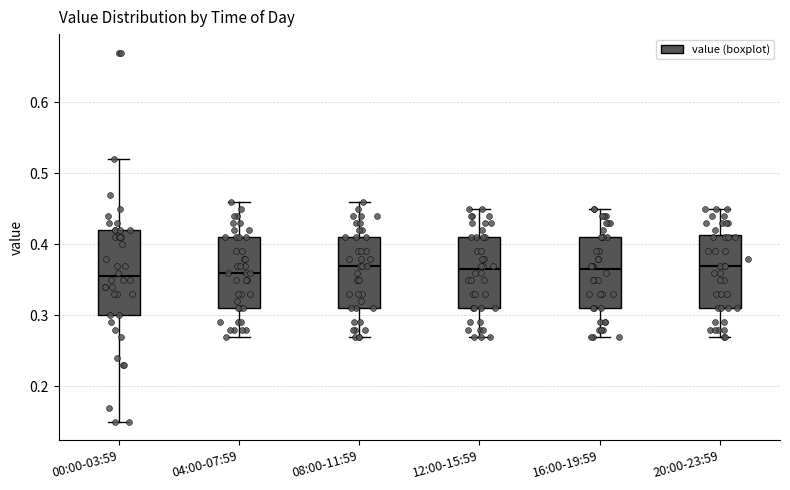

Reading left to right, transcribe this box plot: for each box, give where its median line is, the range the box spans, and where its two whiskers end, as read against the y-axis. The values are not printed on the chart, so give them approximately, as read against the axis.

00:00-03:59: median 0.36, box 0.30 to 0.42, whiskers 0.15 to 0.52
04:00-07:59: median 0.36, box 0.31 to 0.41, whiskers 0.27 to 0.46
08:00-11:59: median 0.37, box 0.31 to 0.41, whiskers 0.27 to 0.46
12:00-15:59: median 0.37, box 0.31 to 0.41, whiskers 0.27 to 0.45
16:00-19:59: median 0.37, box 0.31 to 0.41, whiskers 0.27 to 0.45
20:00-23:59: median 0.37, box 0.31 to 0.41, whiskers 0.27 to 0.45